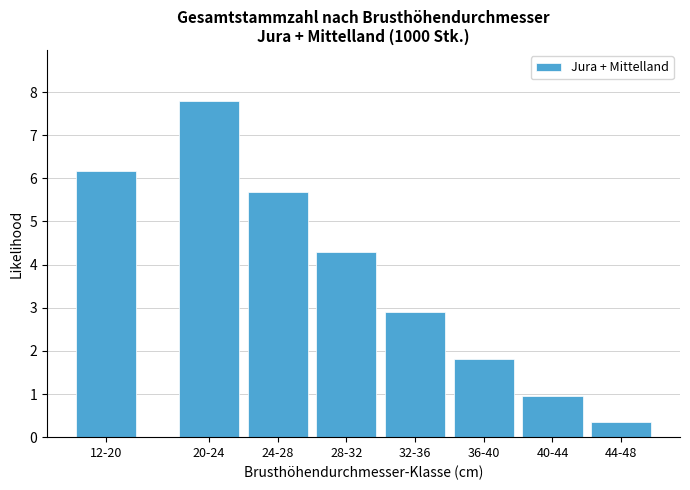

Reading right to left, transcribe all the data shown in this chart.

0.4	1.0	1.8	2.9	4.3	5.7	7.8	6.2